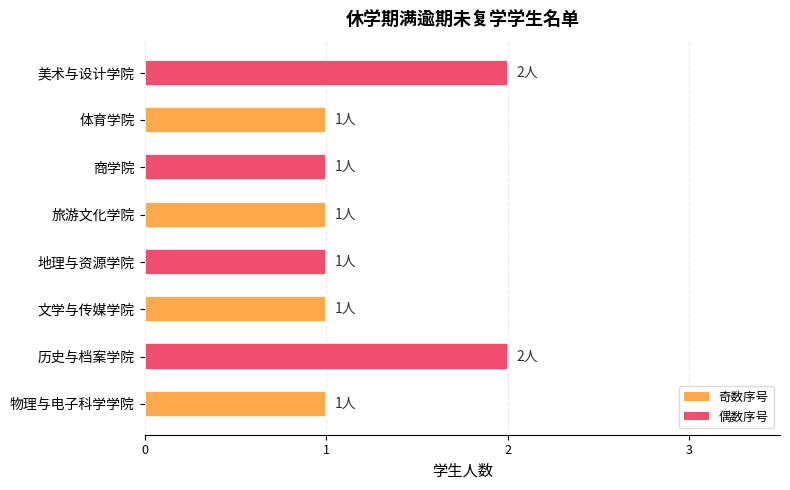

How many categories are shown in the chart?

8